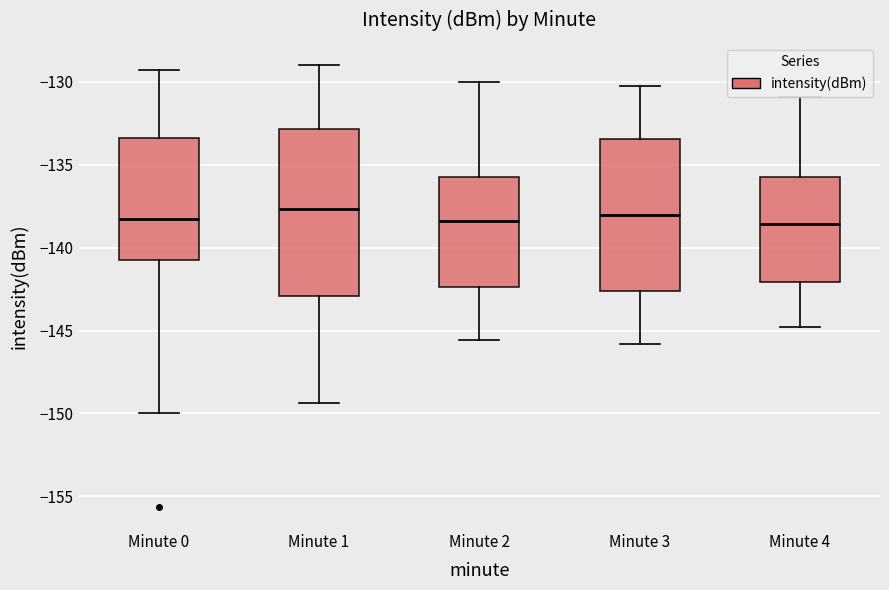

Reading left to right, read every box against the y-axis: the position of its median line, the range the box covers, and the ends of its whiskers. The values are not printed on the chart, so give them approximately, as read against the axis.

Minute 0: median -138.5, box -141.0 to -133.5, whiskers -150.0 to -129.5
Minute 1: median -137.5, box -143.0 to -133.0, whiskers -149.5 to -129.0
Minute 2: median -138.5, box -142.5 to -135.5, whiskers -145.5 to -130.0
Minute 3: median -138.0, box -142.5 to -133.5, whiskers -146.0 to -130.0
Minute 4: median -138.5, box -142.0 to -135.5, whiskers -145.0 to -131.0